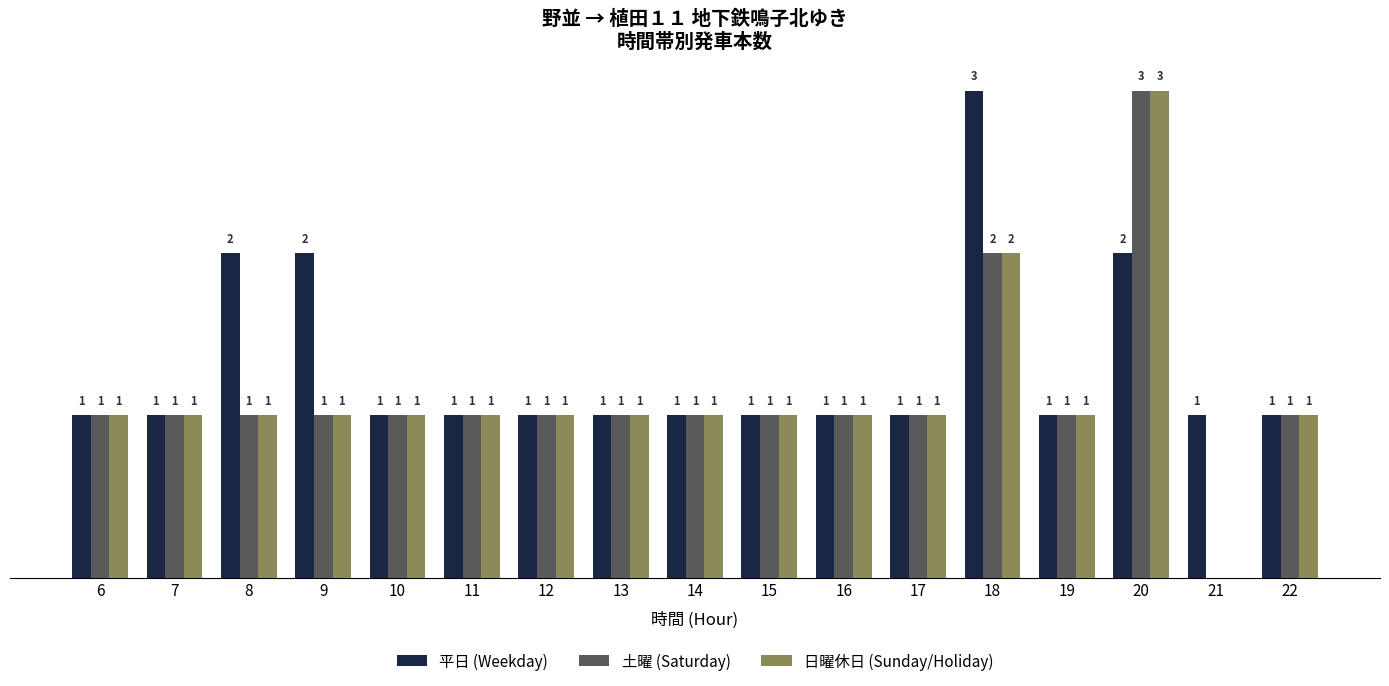

Are the bars horizontal?

No